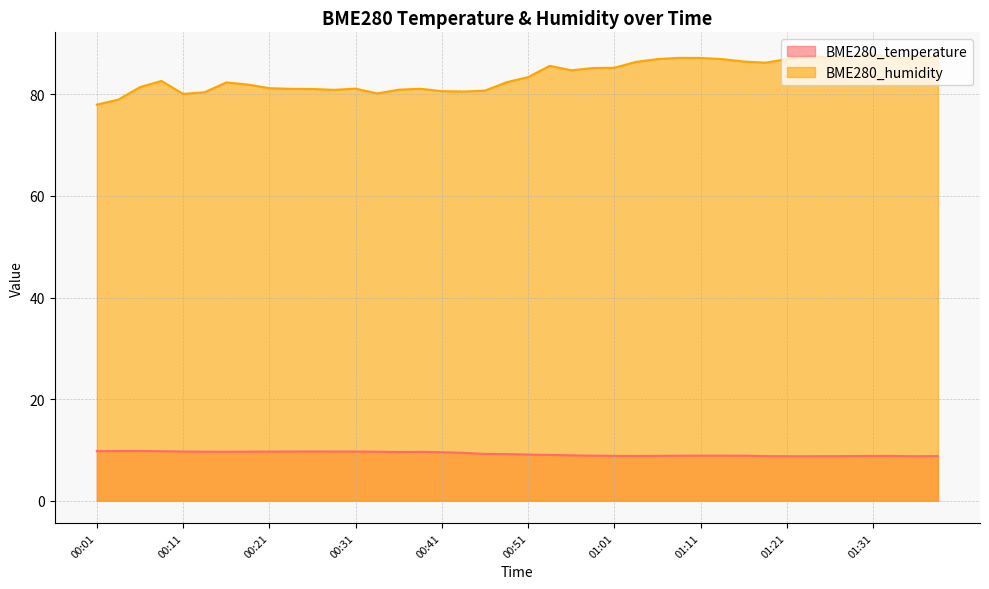

Reading left to right, list all the values displayed in this chart.

BME280_temperature: 9.8	9.8	9.8	9.8	9.7	9.7	9.6	9.7	9.7	9.7	9.7	9.7	9.7	9.7	9.6	9.6	9.6	9.4	9.2	9.2	9.1	9.0	8.9	8.9	8.8	8.8	8.8	8.9	8.9	8.9	8.9	8.8	8.8	8.8	8.8	8.8	8.8	8.8	8.8	8.8
BME280_humidity: 78.0	79.0	81.4	82.6	80.1	80.4	82.3	81.9	81.2	81.1	81.0	80.9	81.1	80.2	80.9	81.1	80.6	80.5	80.7	82.4	83.4	85.6	84.7	85.2	85.2	86.4	86.9	87.2	87.2	86.9	86.5	86.2	86.9	87.5	87.2	87.5	87.8	87.0	87.2	87.4